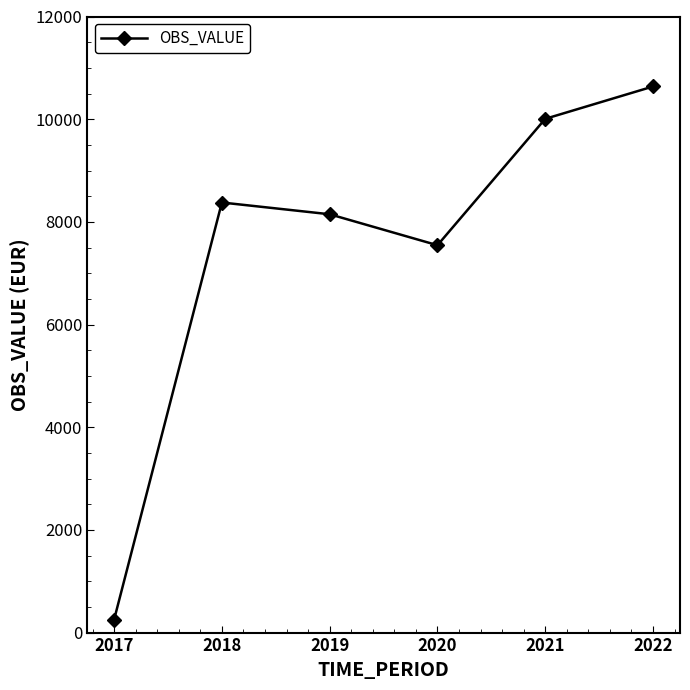

What is the difference between the second highest and second lowest values?

2462